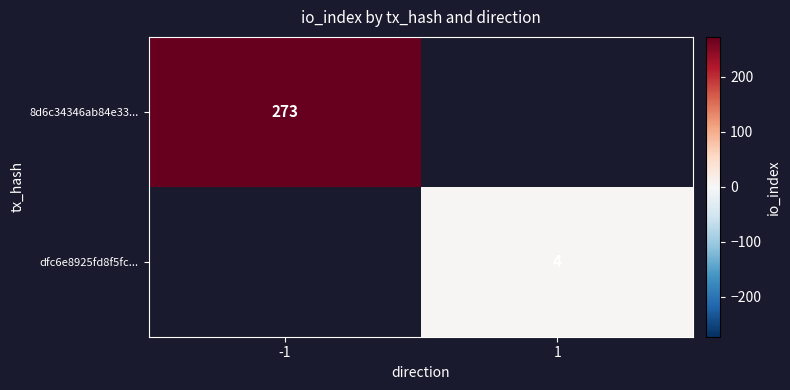

Is it true that dfc6e8925fd8f5fc... equals 4 at 1?

True